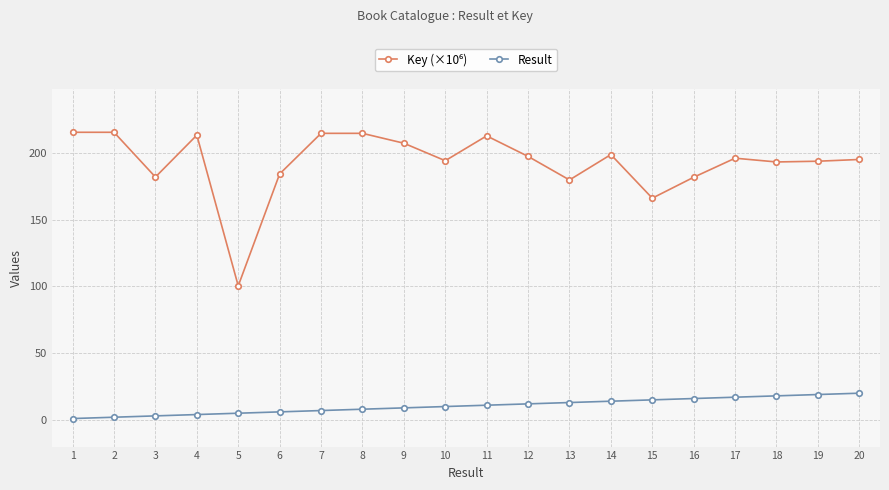

The Result series shows 6.0 at 6. True or false?

True